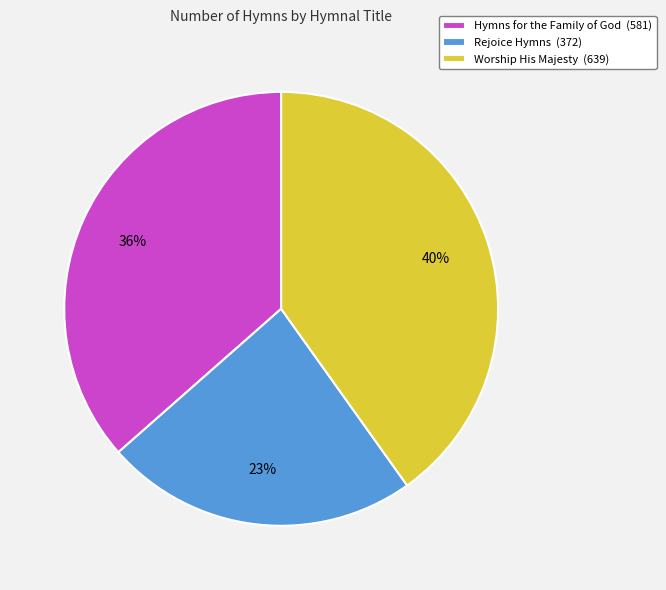

Which category has the smallest portion of the pie?

Rejoice Hymns